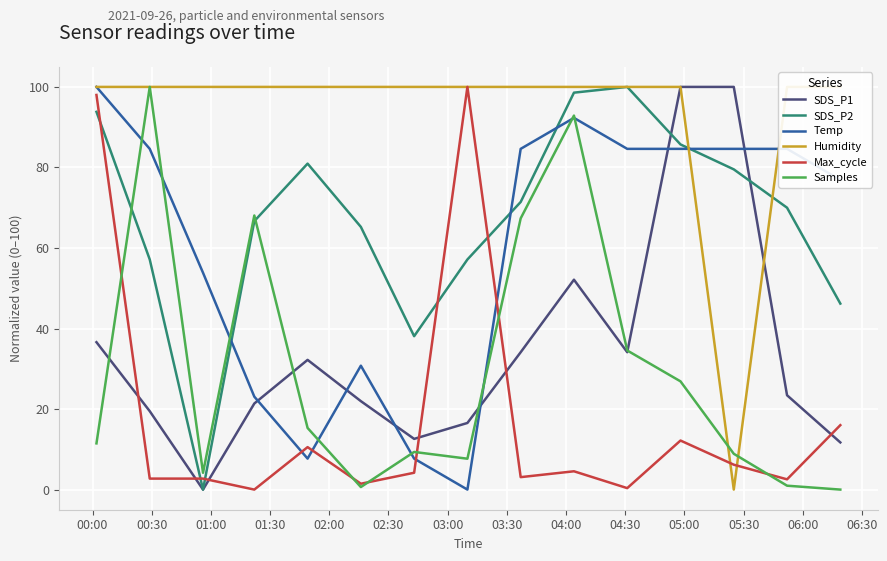

Rank the series by their maximum value, from lowest to highest.

SDS_P1, SDS_P2, Temp, Humidity, Max_cycle, Samples